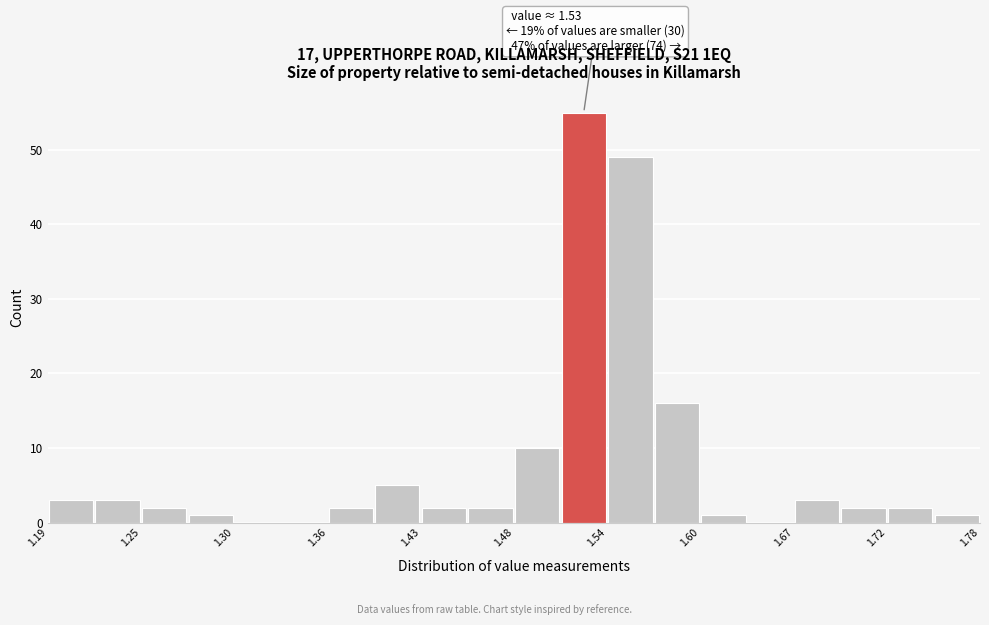

Around what value on the x-axis is the tallest bar? Give the approximate position of its centre, as read against the axis.

1.53